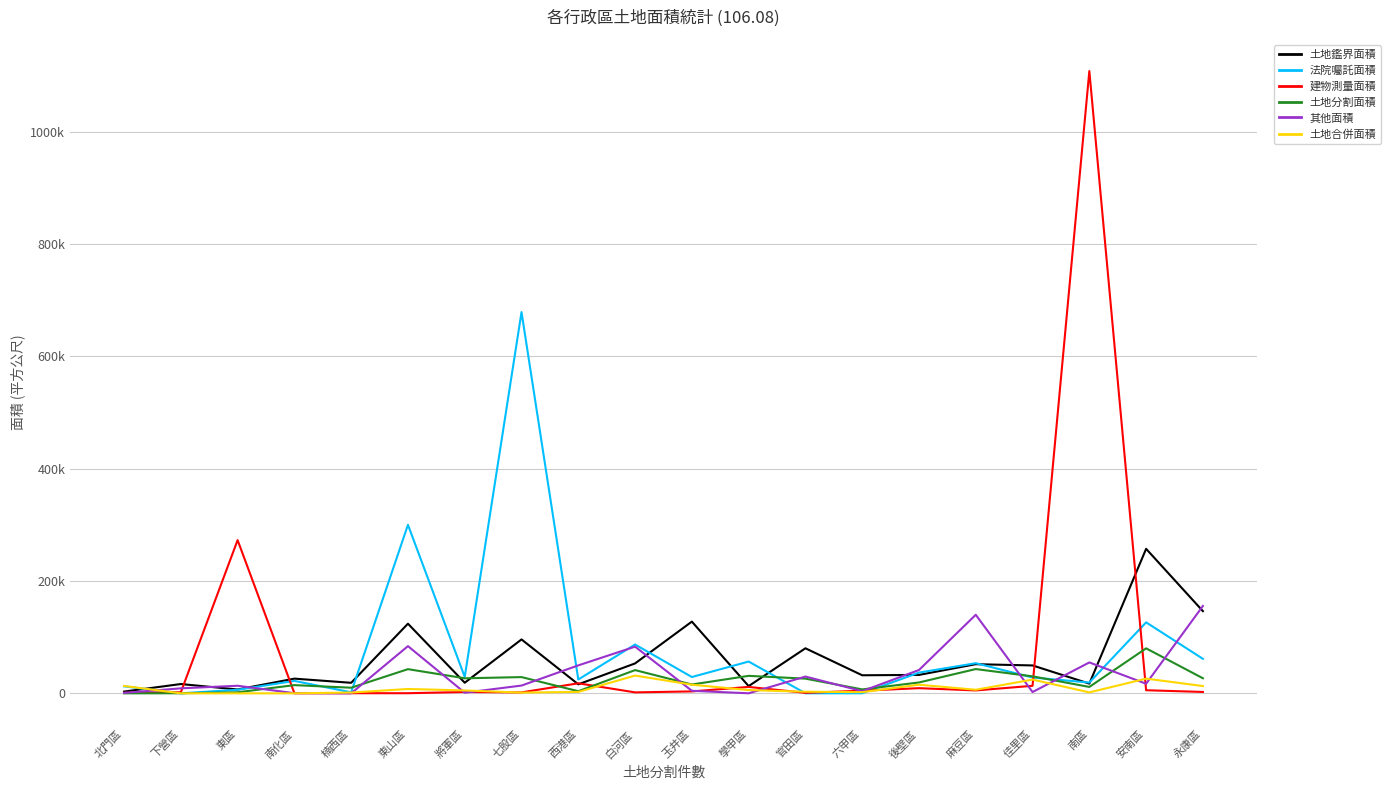

List the series in order of their peak value, highest first.

建物測量面積, 法院囑託面積, 土地鑑界面積, 其他面積, 土地分割面積, 土地合併面積